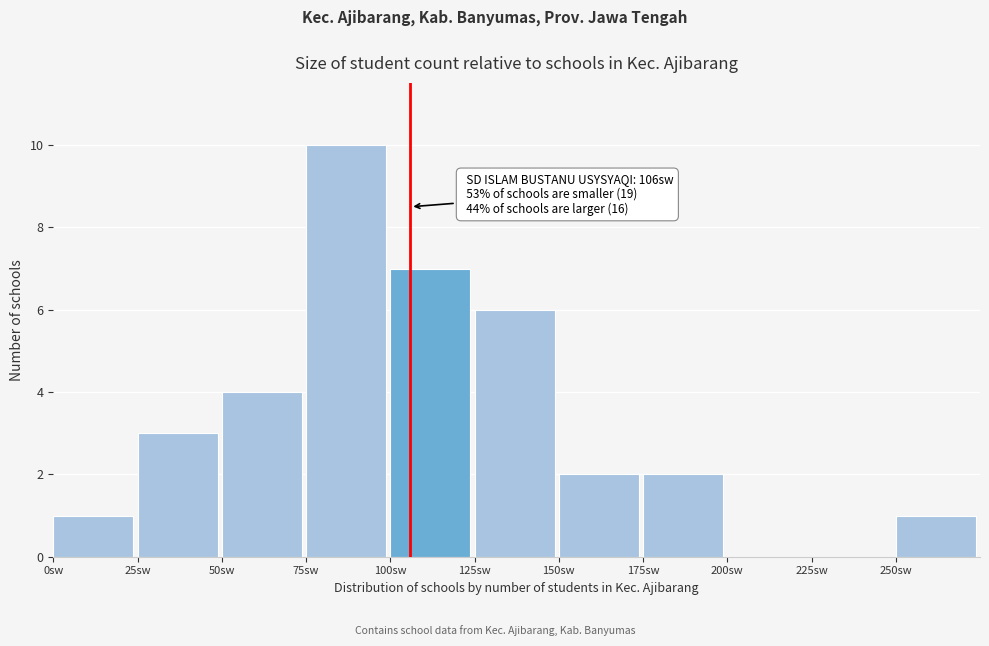

Which range on the x-axis has the tallest bar?

75 to 100